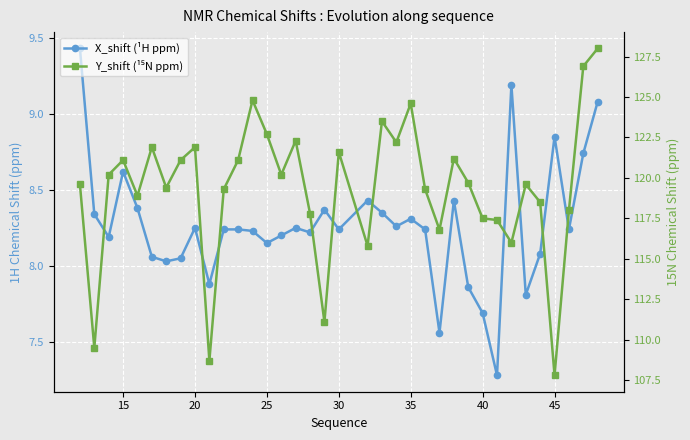

True or false: Y_shift (¹⁵N ppm) and X_shift (¹H ppm) intersect in this chart.

False